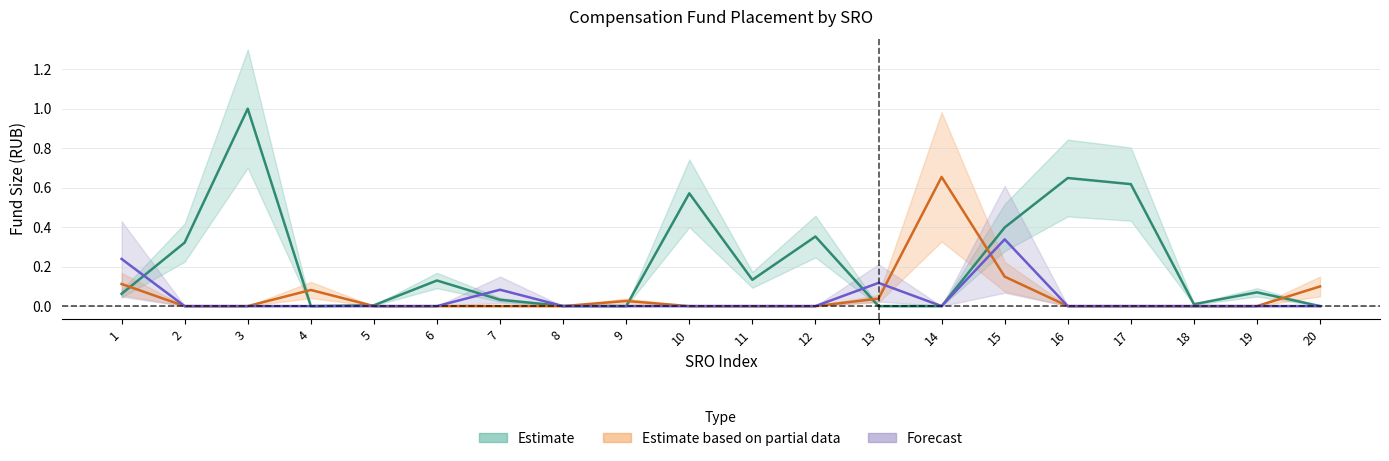

Is this an area chart (filled region under the line)?

No